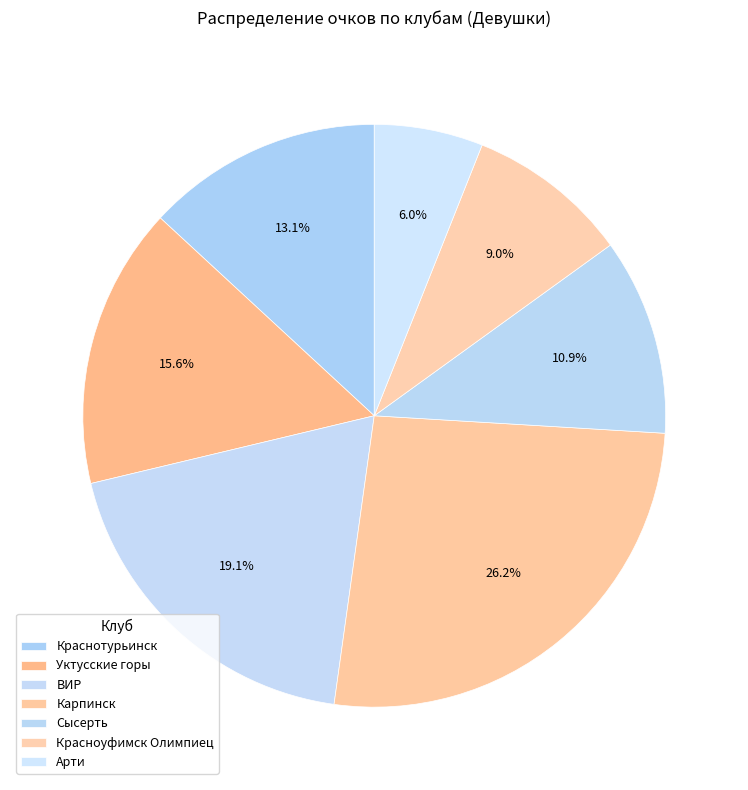

How many segments does this pie chart have?

7